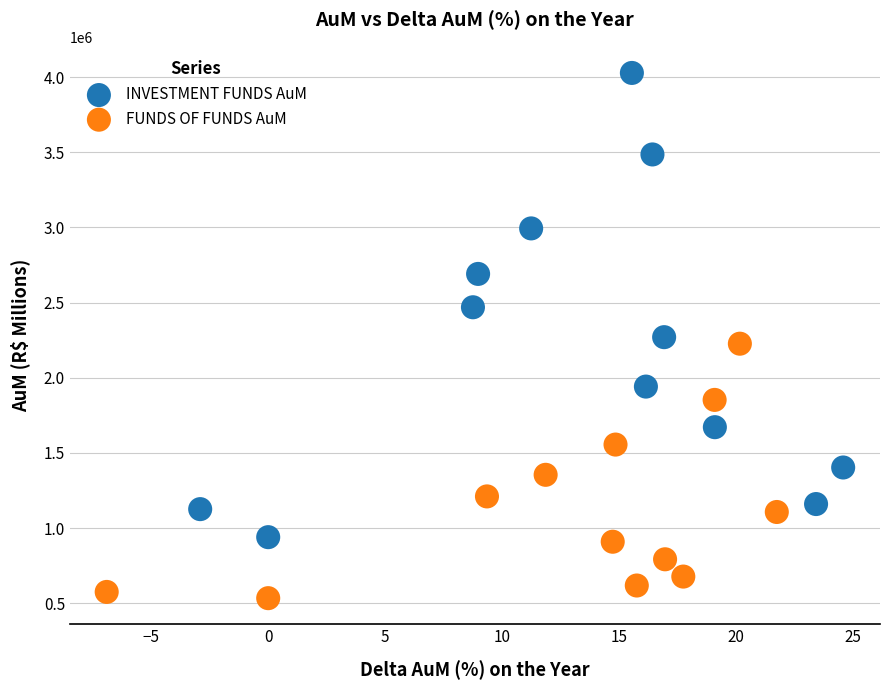

What are all the series names shown in the legend?

INVESTMENT FUNDS AuM, FUNDS OF FUNDS AuM